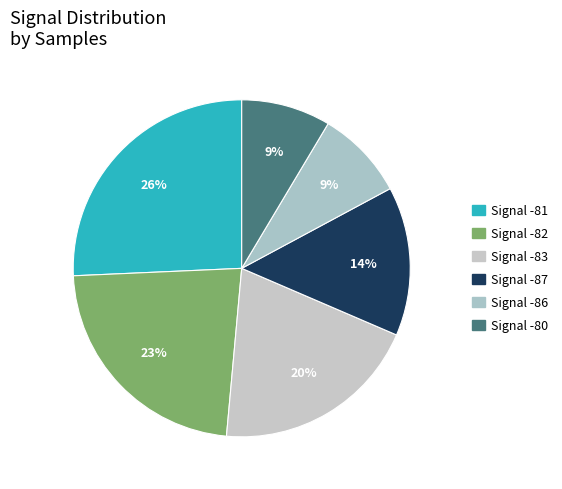

How many segments does this pie chart have?

6